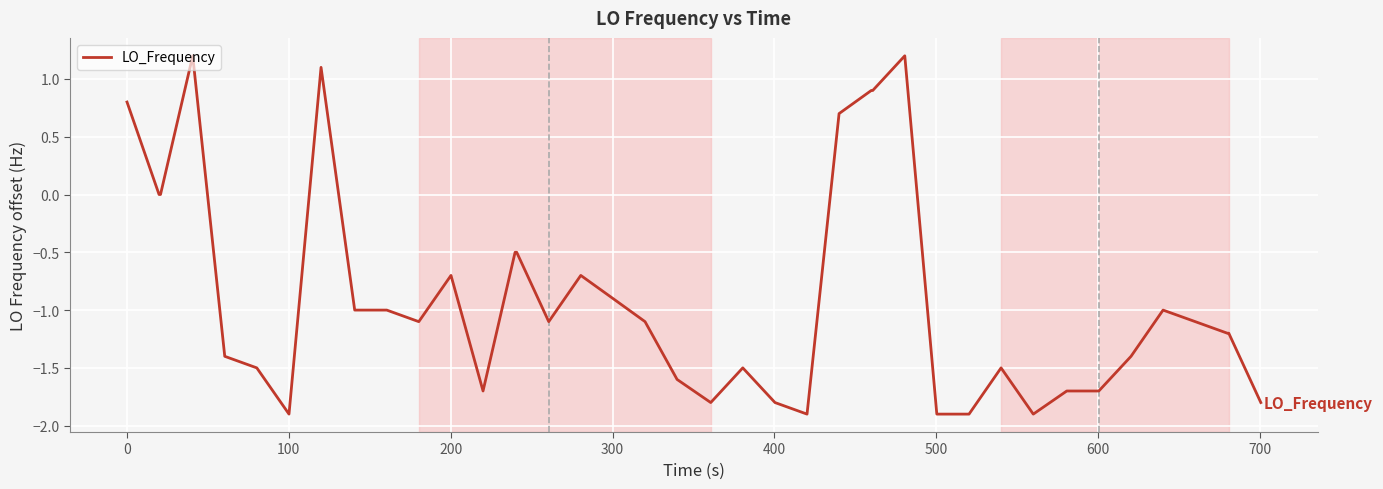

What is the smallest value displayed?

-1.9